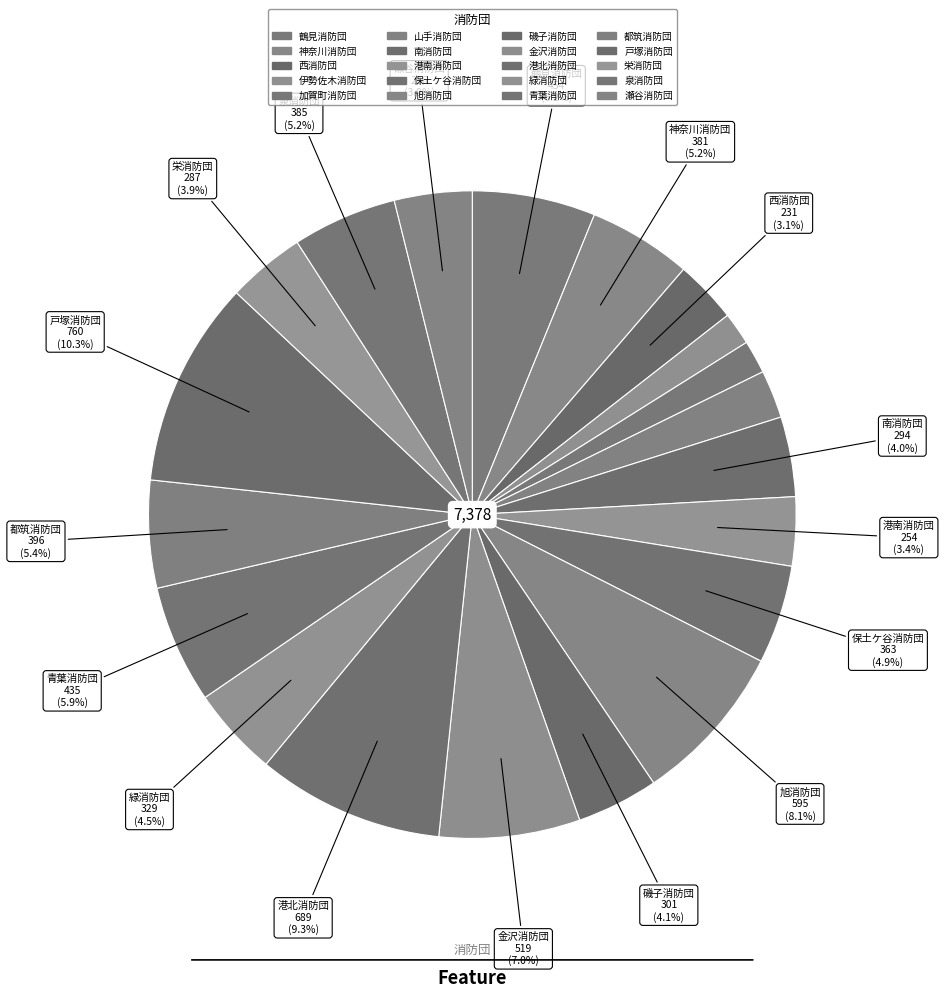

Count the number of slices in the pie.

20